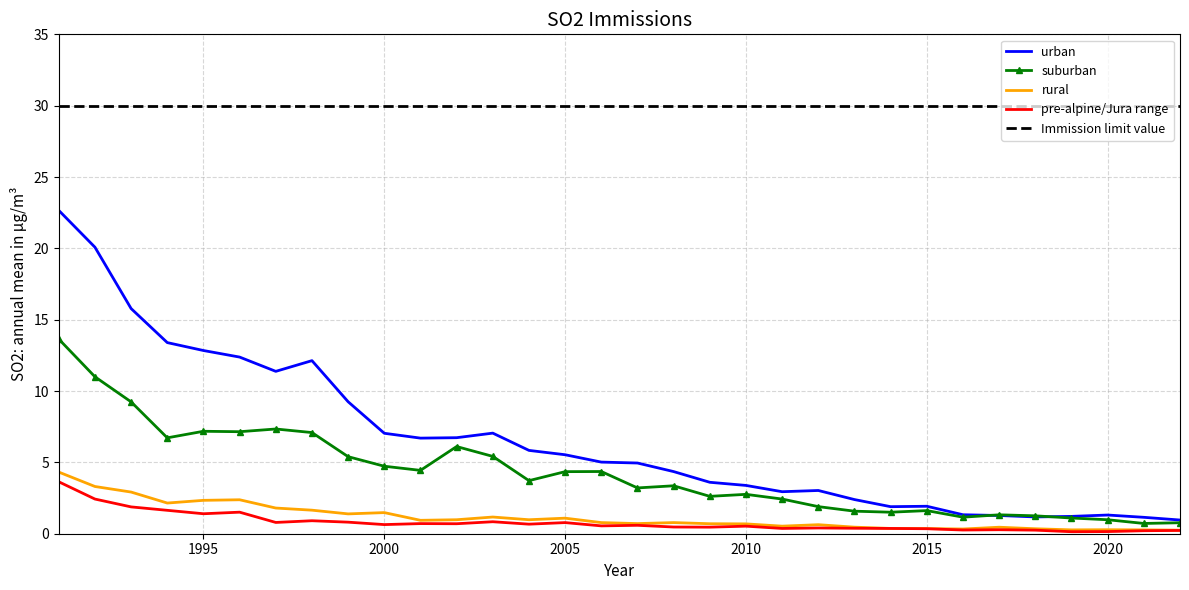

At how many categories does at least one series exceed 21?

32